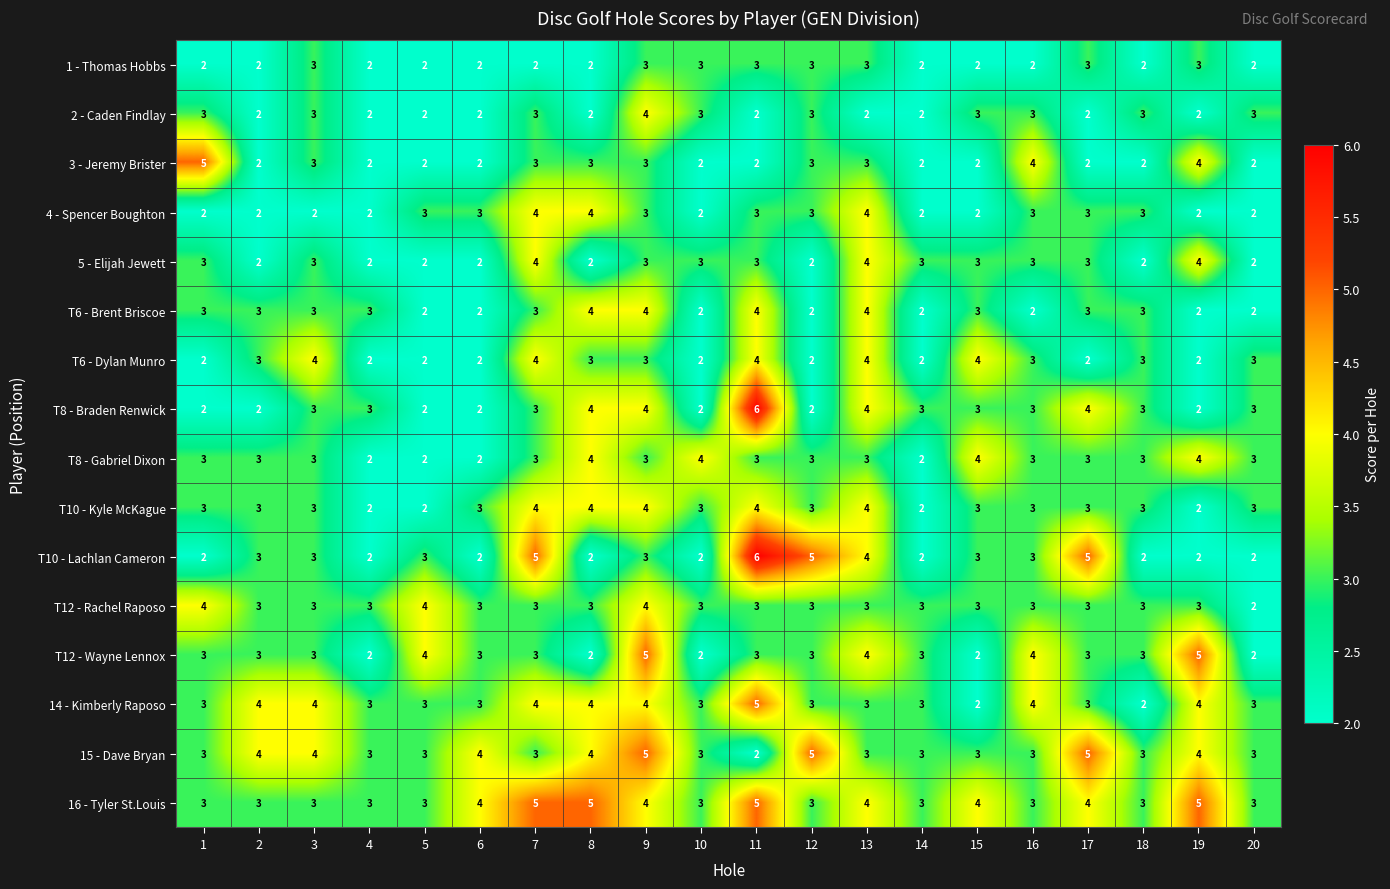

What value does the 14 - Kimberly Raposo series have at 13?

3